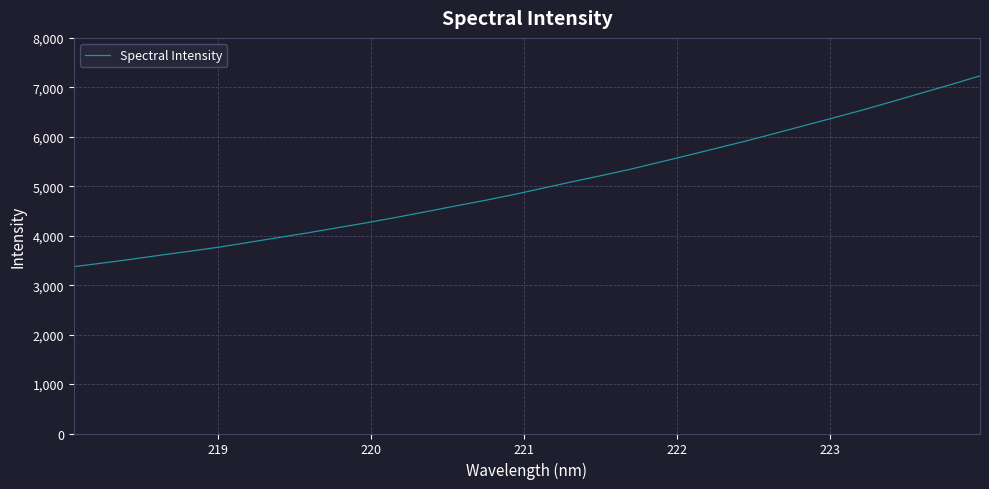

What is the minimum value shown in the chart?

3373.3